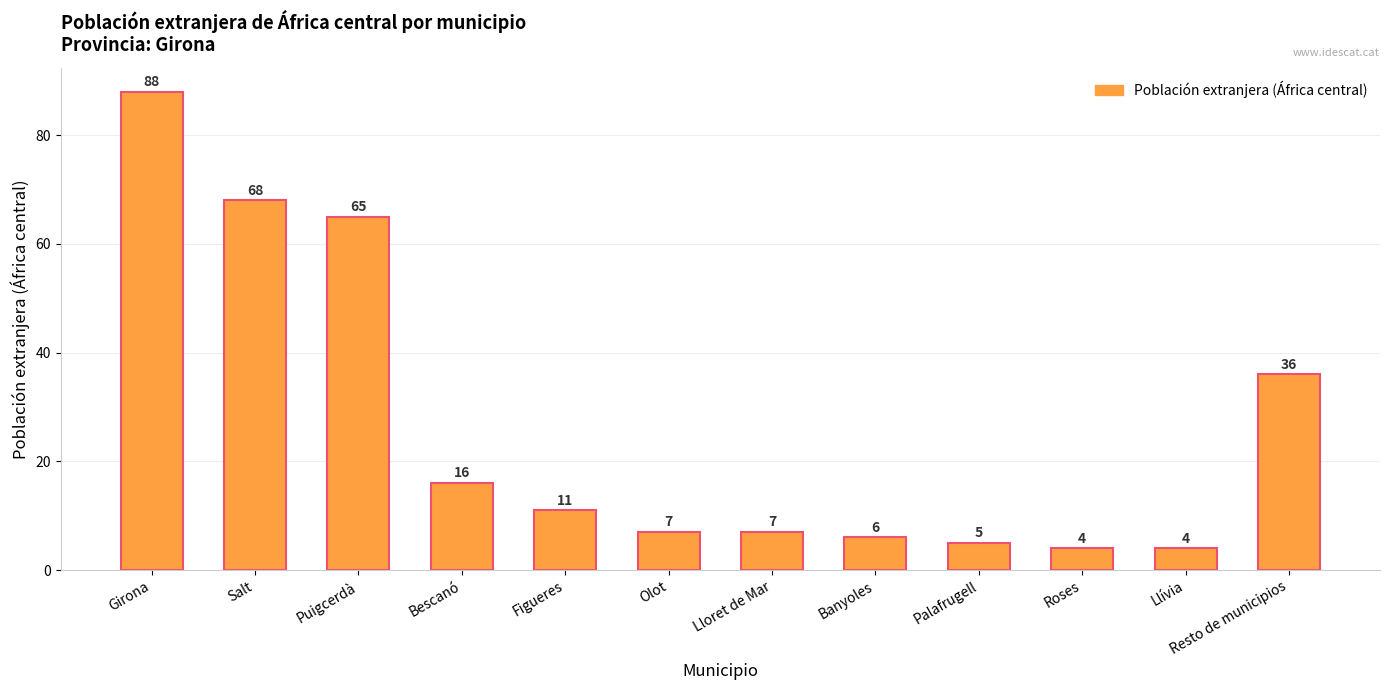

Is it true that the value at Llívia is 4?

True